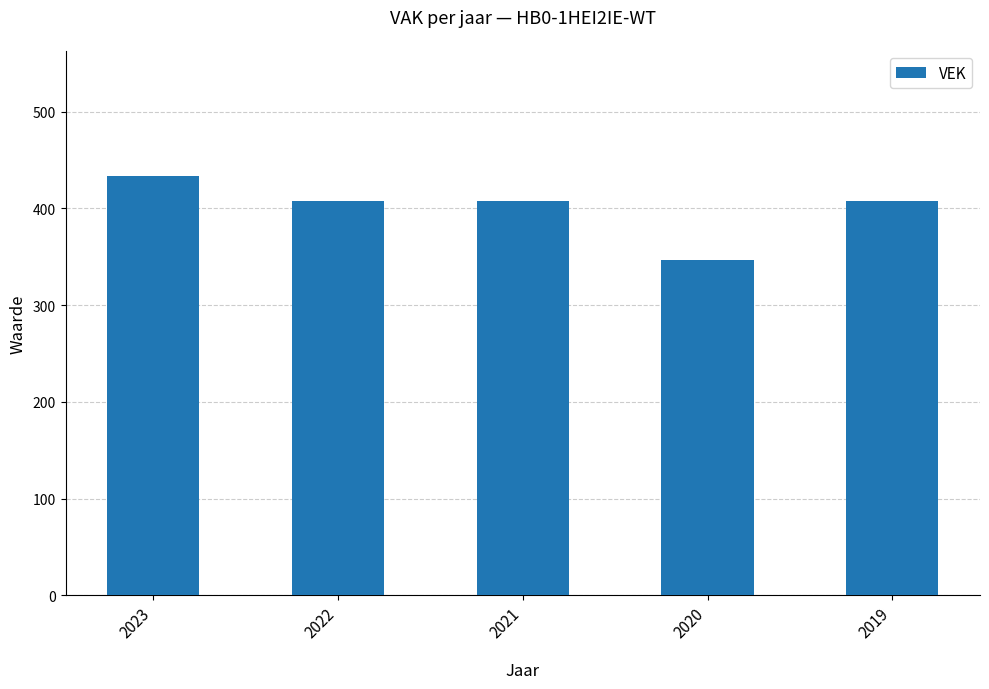

Is it true that the value at 2020 is 486?

False